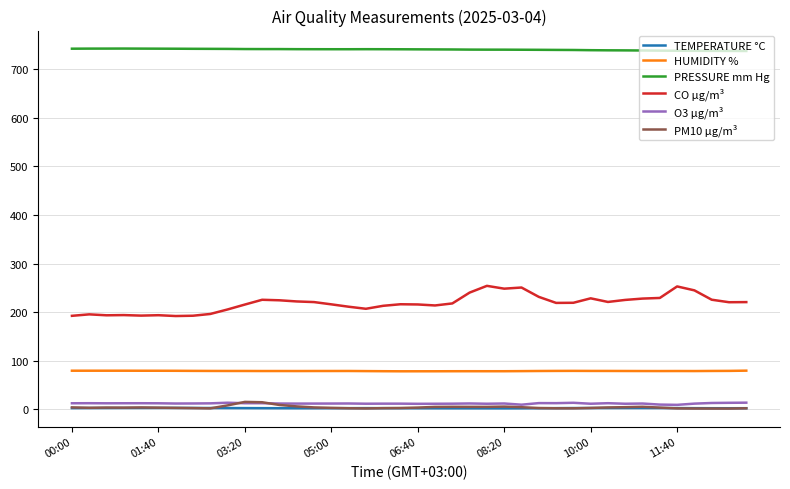

What is the maximum value shown in the chart?

742.3